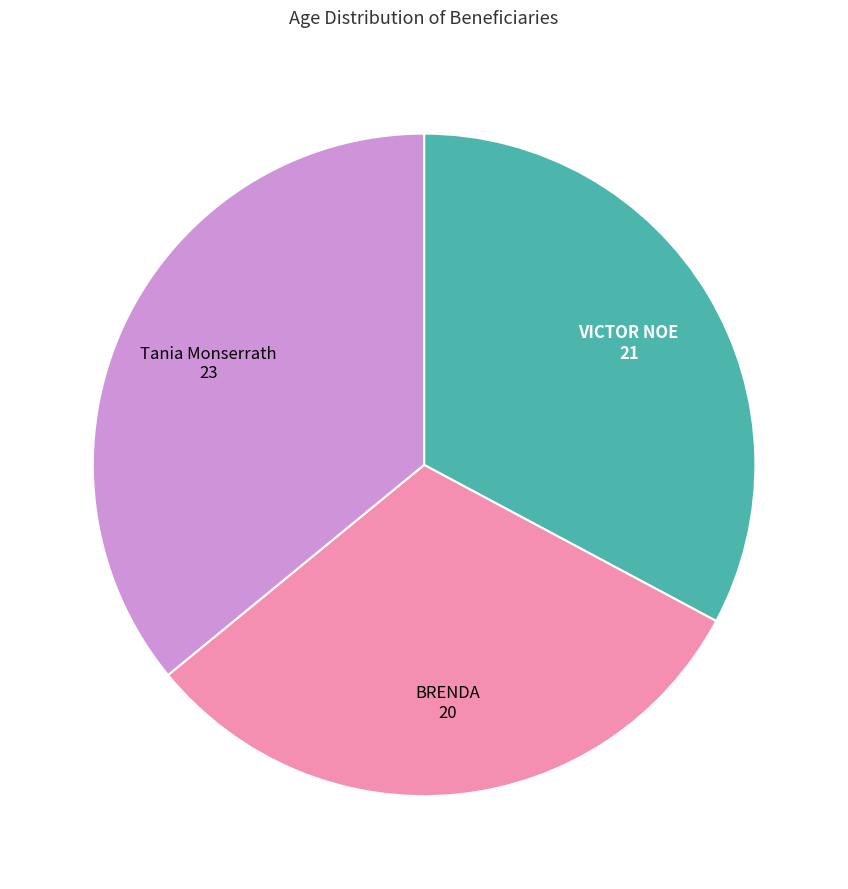

Is VICTOR NOE the majority of the pie?

No